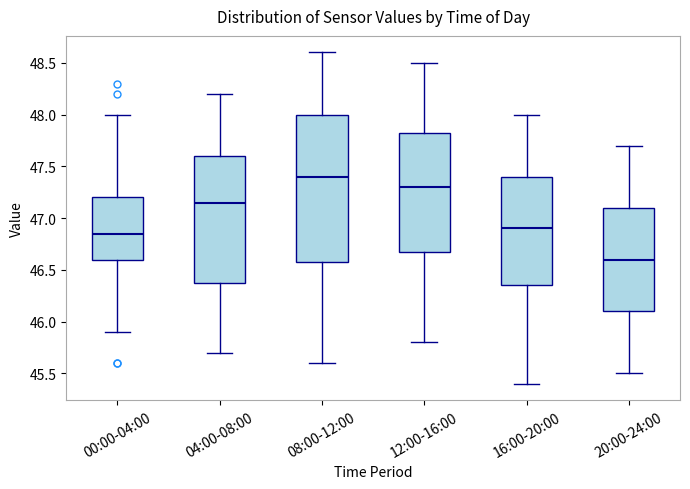

Where does the lower whisker of the box for 16:00-20:00 end on the y-axis? The values are not printed on the chart, so give them approximately, as read against the axis.

45.40